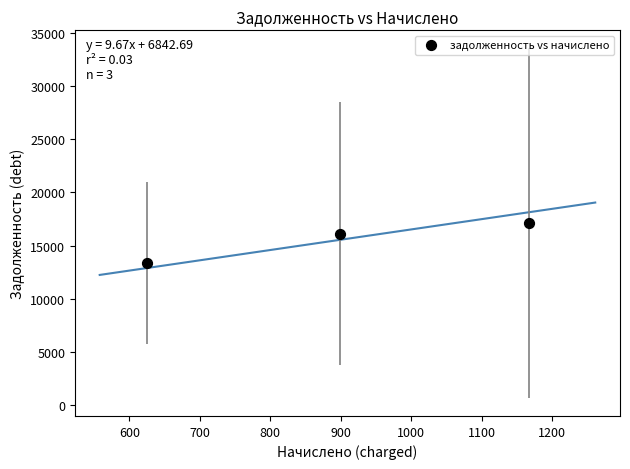

What Y value in the scatter plot is closest to 15240?

16088.5